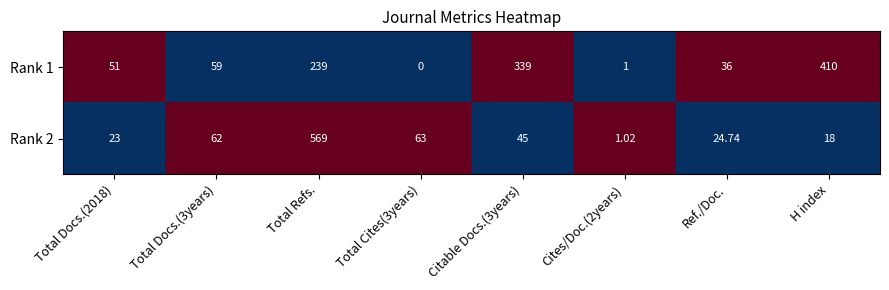

How many values in Rank 1 are above zero?

7